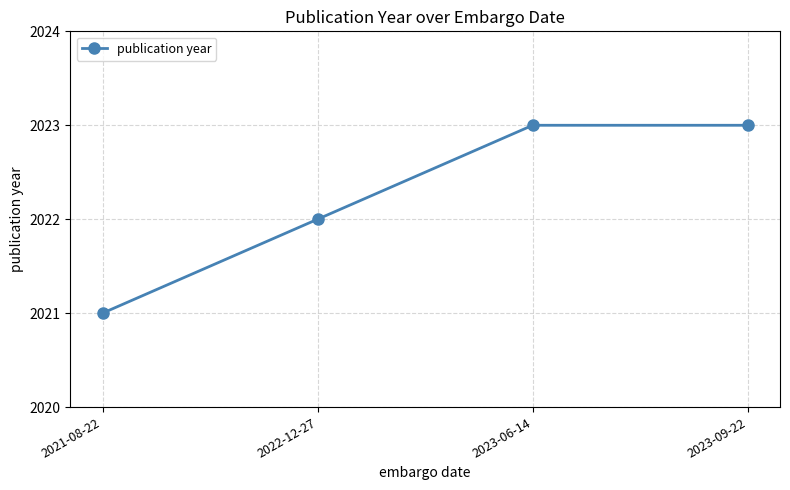

What is the average value?

2022